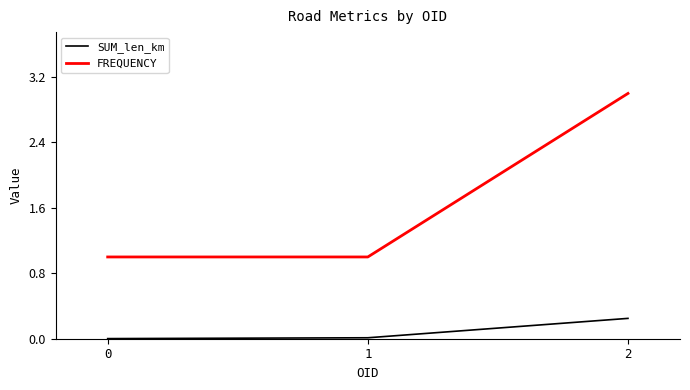

What is the difference between the maximum and minimum values in the FREQUENCY series?

2.0